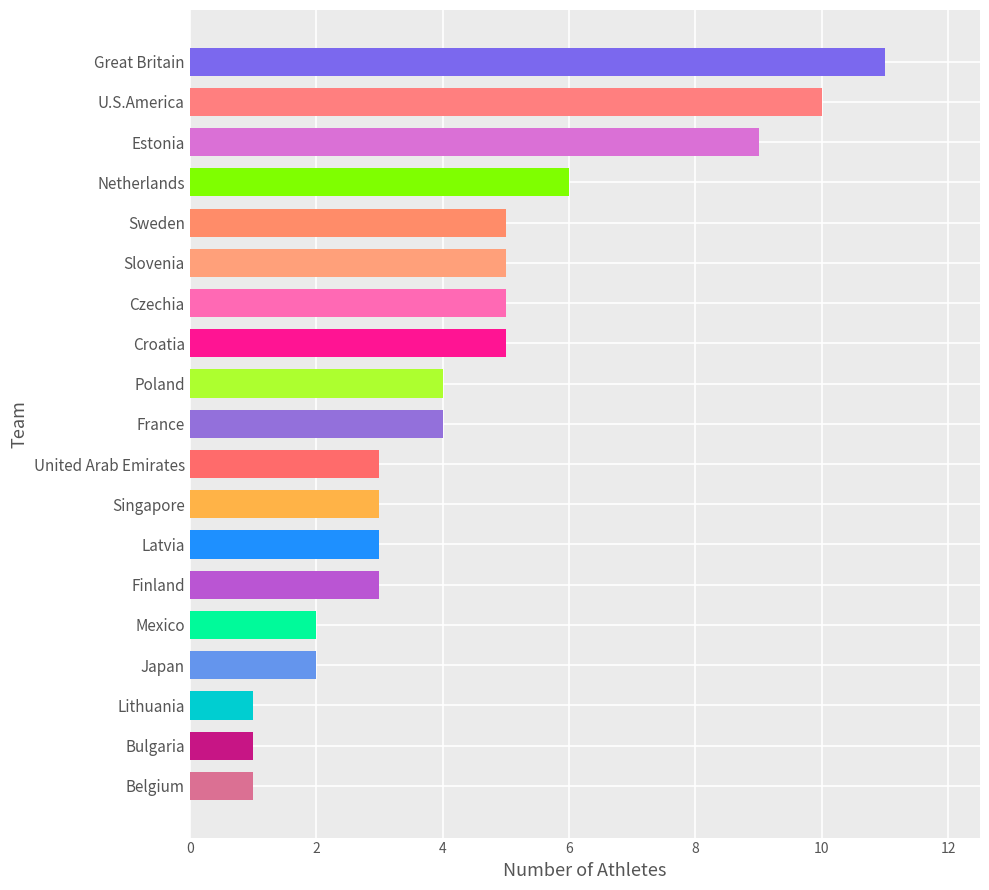

What is the sum of all values?

83